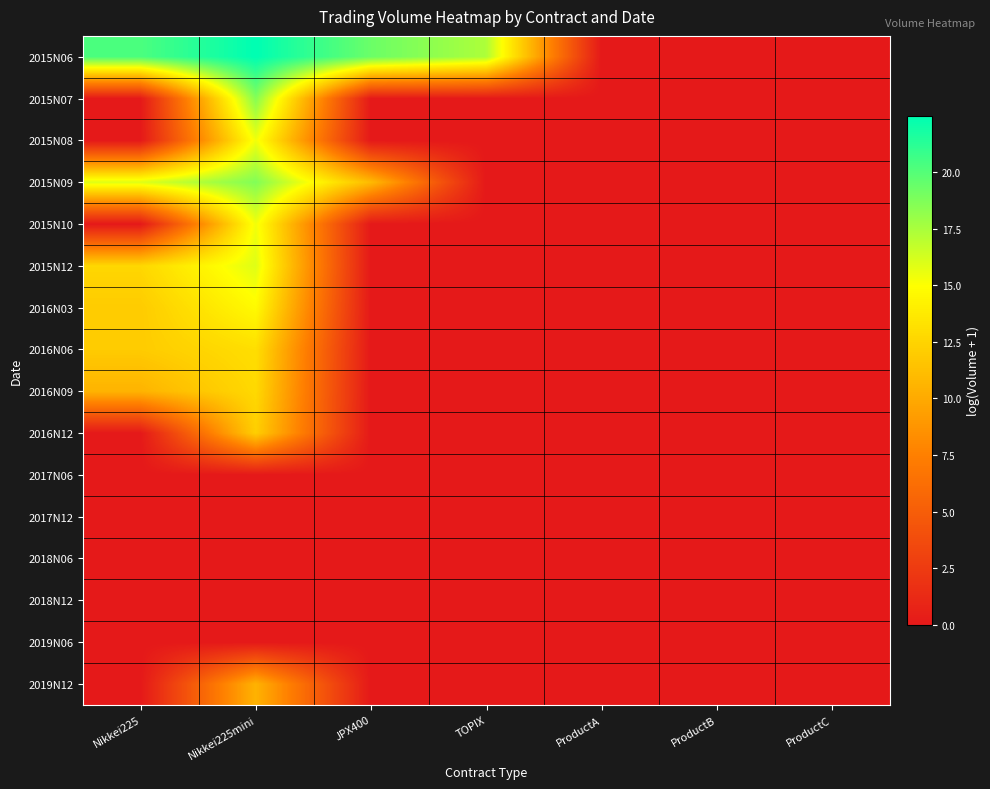

Reading left to right, list all the values displayed in this chart.

2015N06: Nikkei225=20.2	Nikkei225mini=22.5	JPX400=19.3	TOPIX=17.4	ProductA=0.0	ProductB=0.0	ProductC=0.0
2015N07: Nikkei225=0.0	Nikkei225mini=18.6	JPX400=0.0	TOPIX=0.0	ProductA=0.0	ProductB=0.0	ProductC=0.0
2015N08: Nikkei225=0.0	Nikkei225mini=15.4	JPX400=0.0	TOPIX=0.0	ProductA=0.0	ProductB=0.0	ProductC=0.0
2015N09: Nikkei225=16.0	Nikkei225mini=18.7	JPX400=11.0	TOPIX=0.0	ProductA=0.0	ProductB=0.0	ProductC=0.0
2015N10: Nikkei225=0.0	Nikkei225mini=15.4	JPX400=0.0	TOPIX=0.0	ProductA=0.0	ProductB=0.0	ProductC=0.0
2015N12: Nikkei225=12.7	Nikkei225mini=15.9	JPX400=0.0	TOPIX=0.0	ProductA=0.0	ProductB=0.0	ProductC=0.0
2016N03: Nikkei225=12.0	Nikkei225mini=14.7	JPX400=0.0	TOPIX=0.0	ProductA=0.0	ProductB=0.0	ProductC=0.0
2016N06: Nikkei225=12.0	Nikkei225mini=13.1	JPX400=0.0	TOPIX=0.0	ProductA=0.0	ProductB=0.0	ProductC=0.0
2016N09: Nikkei225=10.6	Nikkei225mini=12.8	JPX400=0.0	TOPIX=0.0	ProductA=0.0	ProductB=0.0	ProductC=0.0
2016N12: Nikkei225=0.0	Nikkei225mini=12.2	JPX400=0.0	TOPIX=0.0	ProductA=0.0	ProductB=0.0	ProductC=0.0
2017N06: Nikkei225=0.0	Nikkei225mini=0.0	JPX400=0.0	TOPIX=0.0	ProductA=0.0	ProductB=0.0	ProductC=0.0
2017N12: Nikkei225=0.0	Nikkei225mini=0.0	JPX400=0.0	TOPIX=0.0	ProductA=0.0	ProductB=0.0	ProductC=0.0
2018N06: Nikkei225=0.0	Nikkei225mini=0.0	JPX400=0.0	TOPIX=0.0	ProductA=0.0	ProductB=0.0	ProductC=0.0
2018N12: Nikkei225=0.0	Nikkei225mini=0.0	JPX400=0.0	TOPIX=0.0	ProductA=0.0	ProductB=0.0	ProductC=0.0
2019N06: Nikkei225=0.0	Nikkei225mini=0.0	JPX400=0.0	TOPIX=0.0	ProductA=0.0	ProductB=0.0	ProductC=0.0
2019N12: Nikkei225=0.0	Nikkei225mini=10.5	JPX400=0.0	TOPIX=0.0	ProductA=0.0	ProductB=0.0	ProductC=0.0